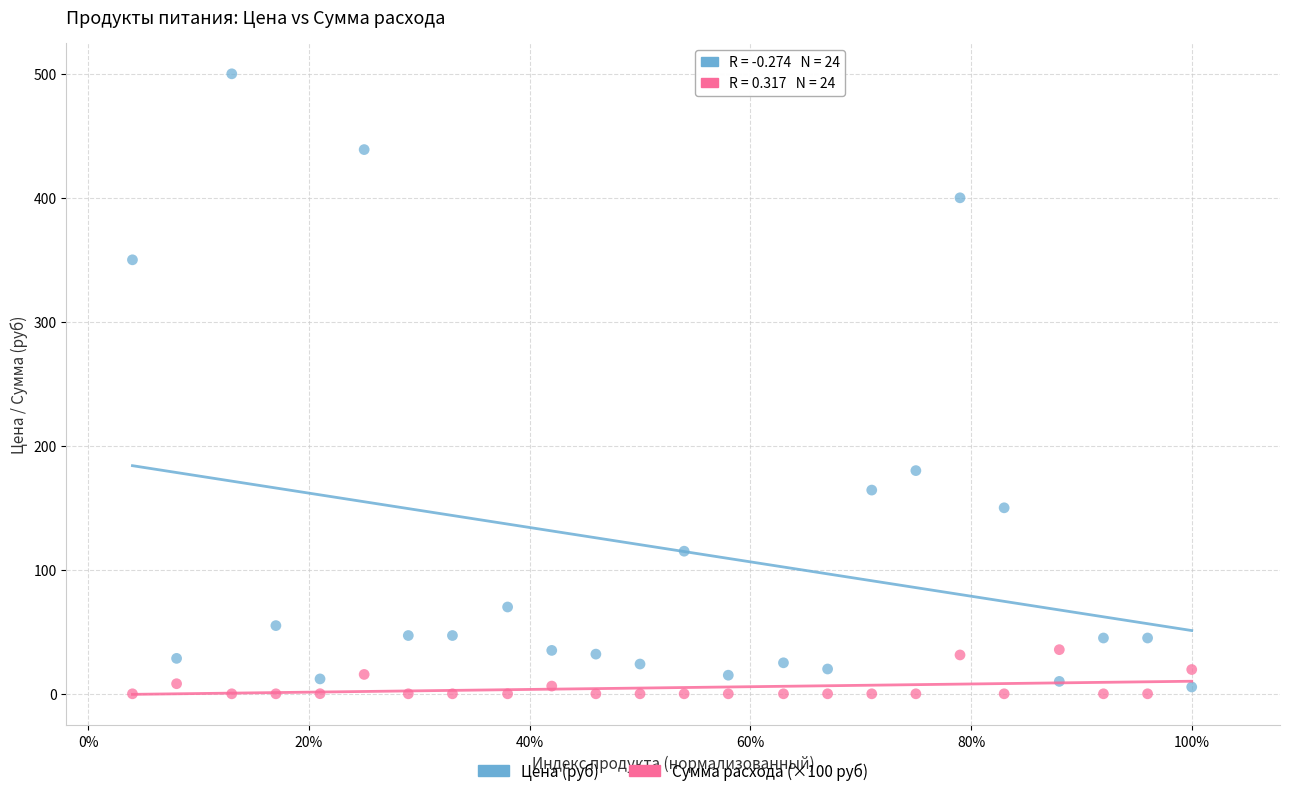

Across all series, what Y value is closest to 250?

180.0